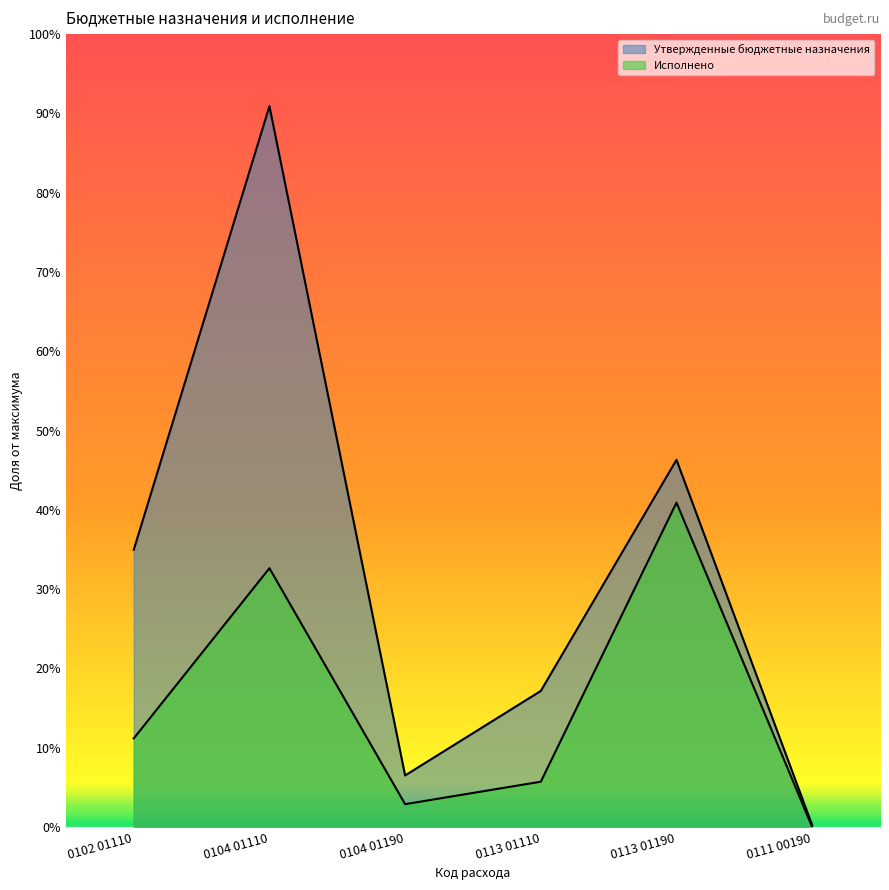

How many data points in Исполнено are less than 231962?

3